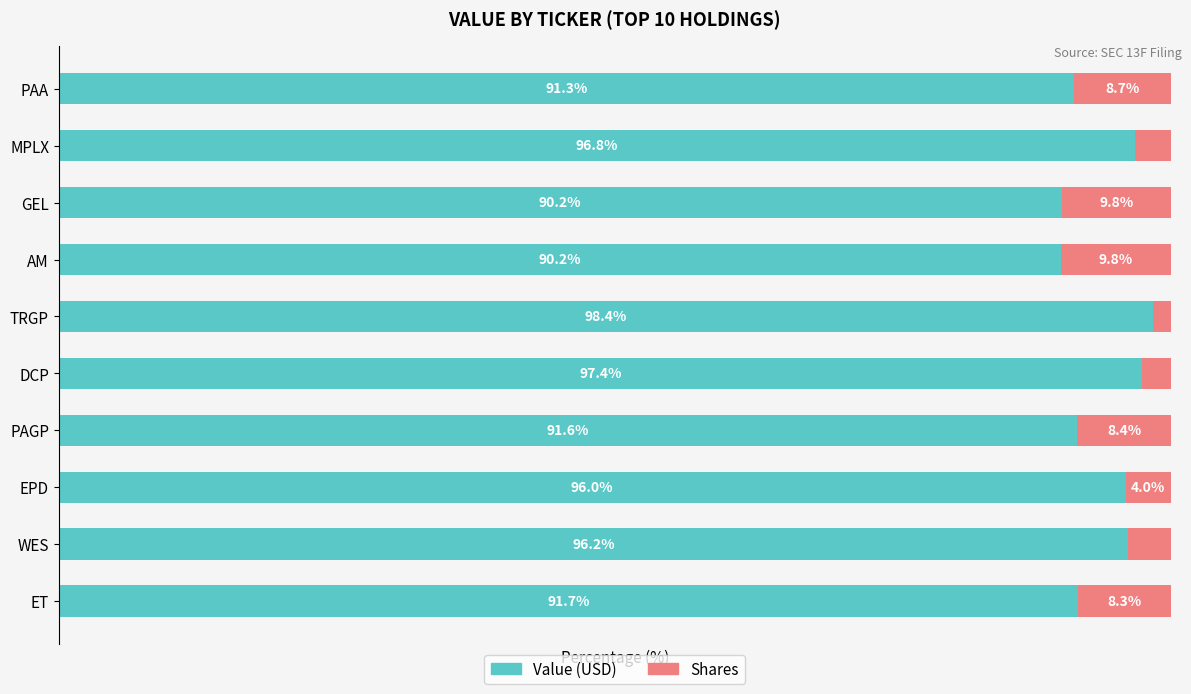

Reading left to right, extract all data points from this chart.

Value: 91.7	96.2	96.0	91.6	97.4	98.4	90.2	90.2	96.8	91.3
Shares: 8.3	3.8	4.0	8.4	2.6	1.6	9.8	9.8	3.2	8.7